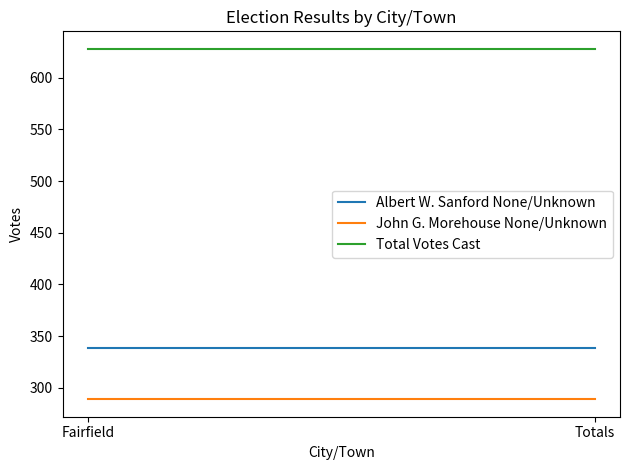

Is the value of Albert W. Sanford None/Unknown at Fairfield greater than the value of Total Votes Cast at Fairfield?

No